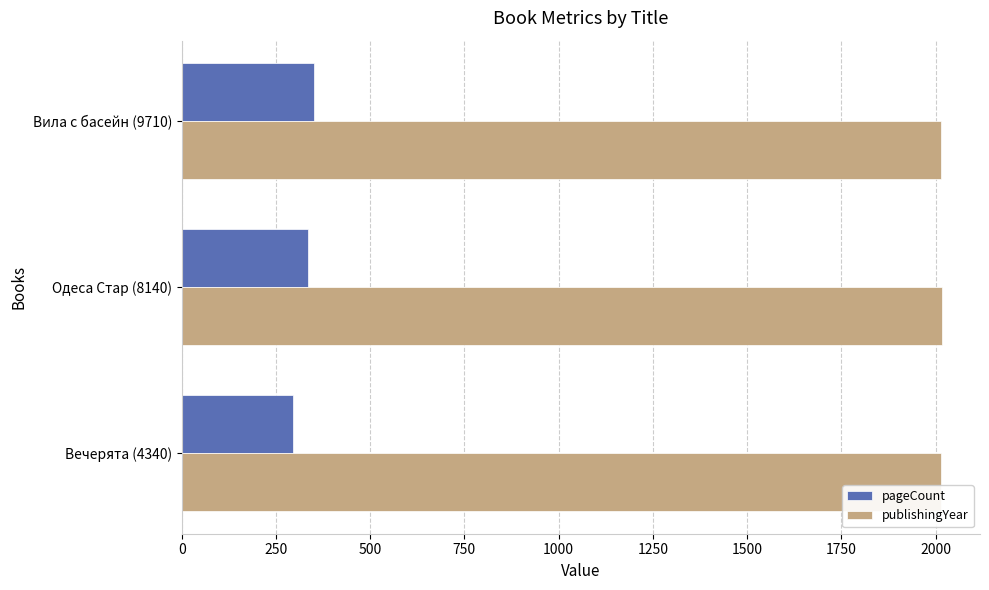

Rank the series by their maximum value, from highest to lowest.

publishingYear, pageCount